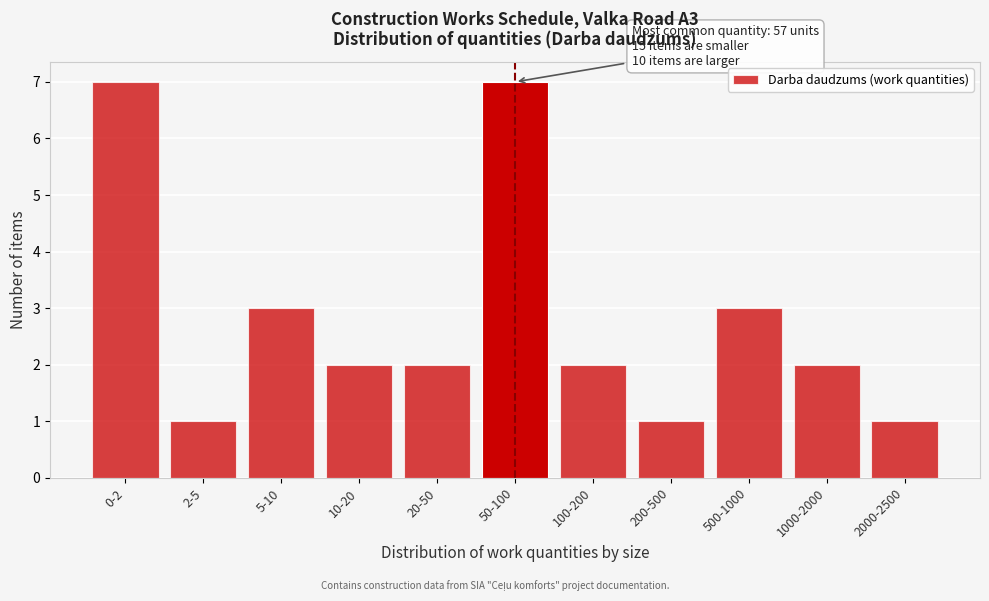

Reading left to right, extract all data points from this chart.

7	1	3	2	2	7	2	1	3	2	1